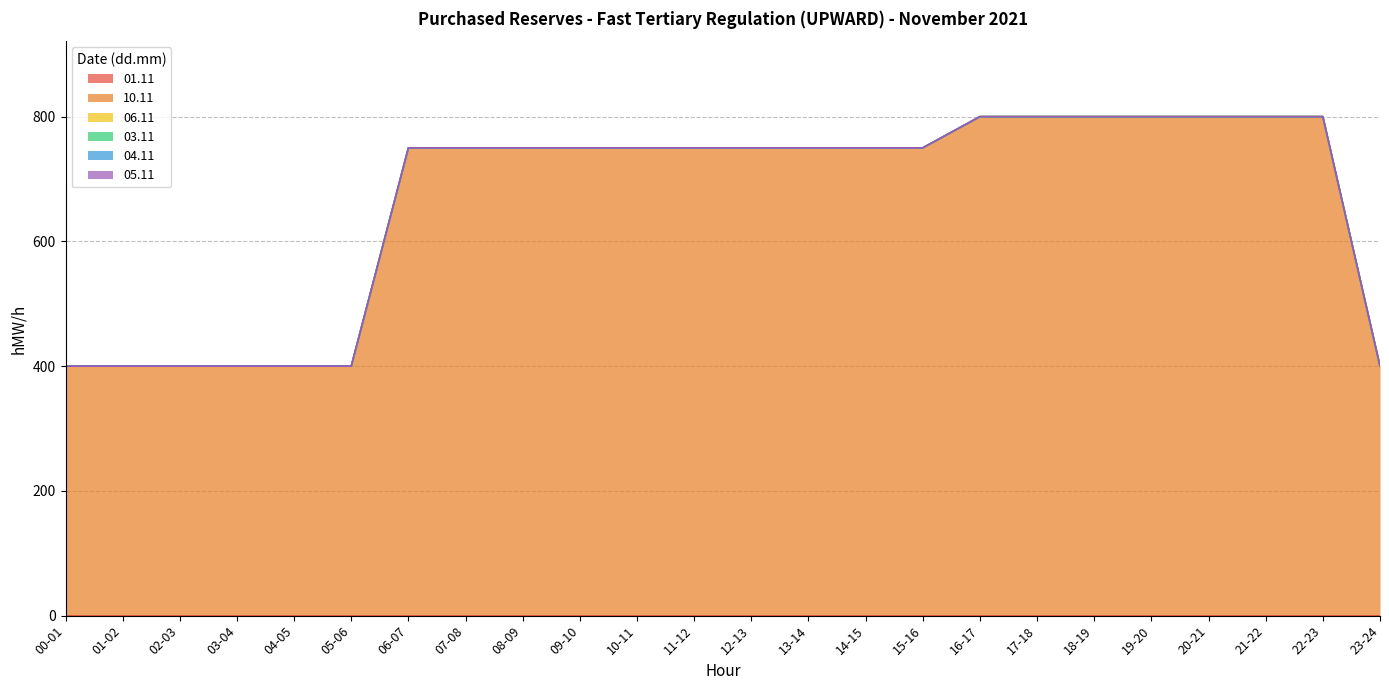

Which series has the largest total across all categories?

10.11